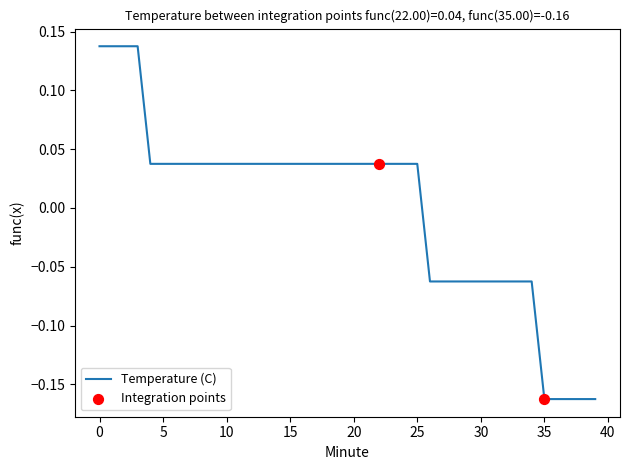

What is the difference between the maximum and minimum values?

0.3